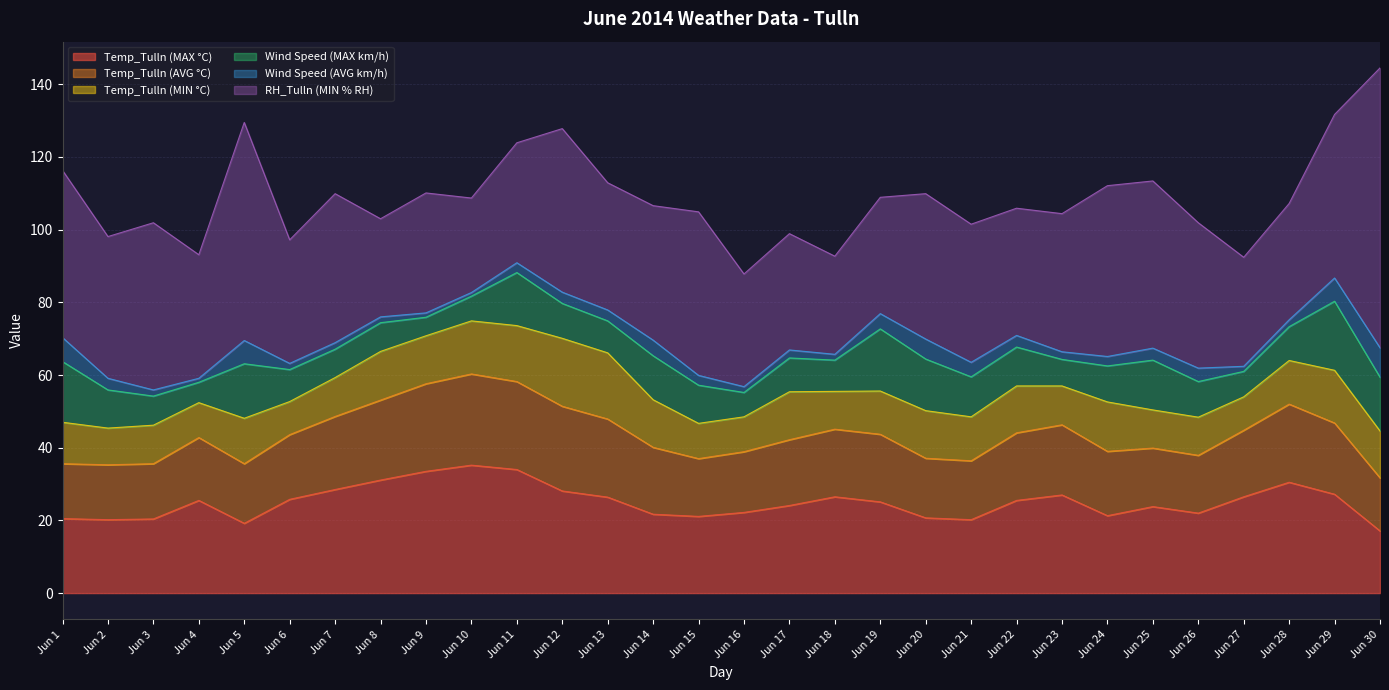

At which category is the sum across all series the highest?

Jun 30